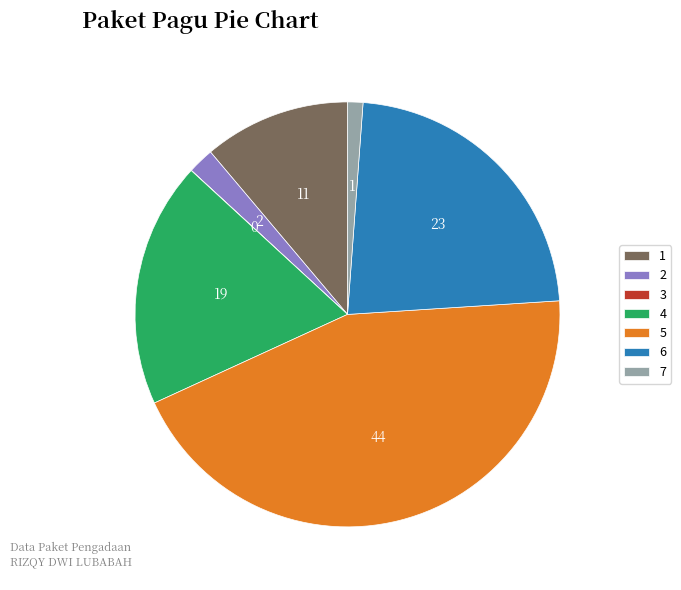

Is 5 the majority of the pie?

No